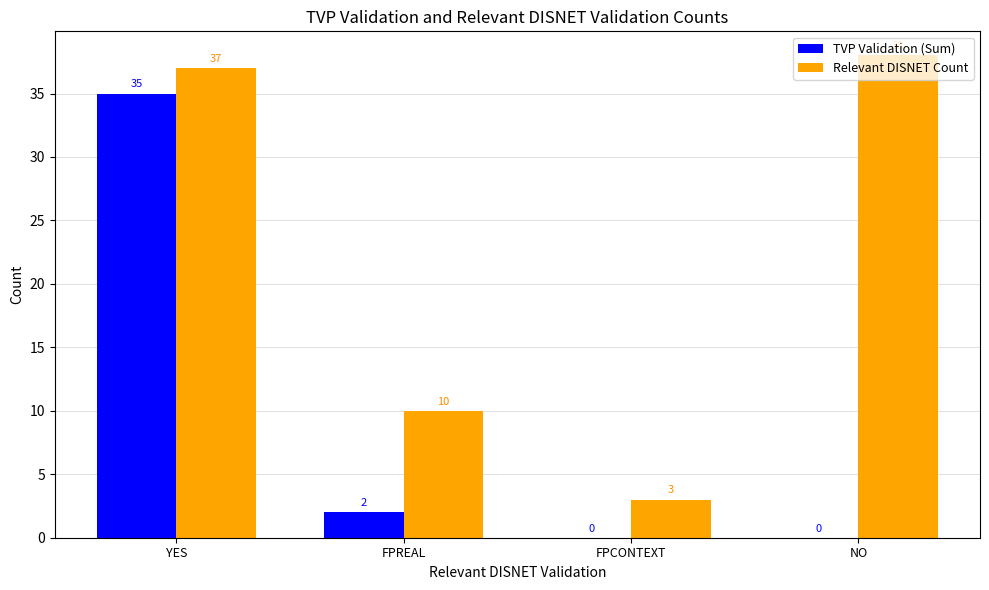

Which series changed the most between YES and NO?

TVP Validation (Sum)